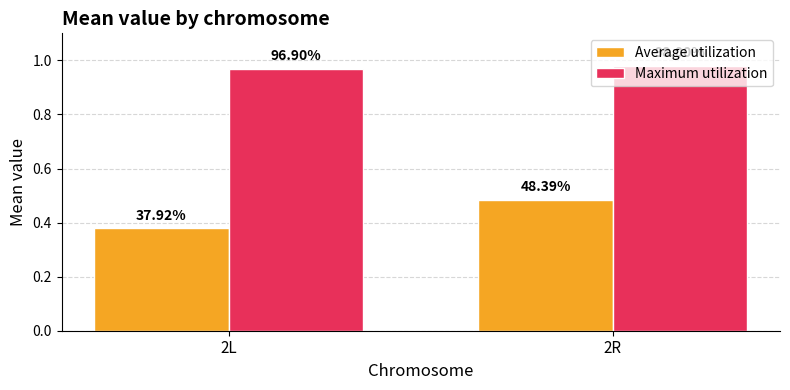

Reading left to right, list all the values displayed in this chart.

Average utilization: 2L=0.4	2R=0.5
Maximum utilization: 2L=1.0	2R=1.0